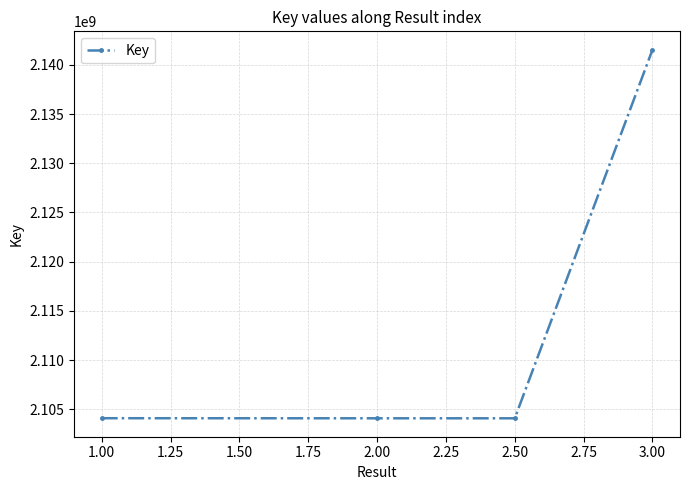

How many data points are less than 2104085816?

2